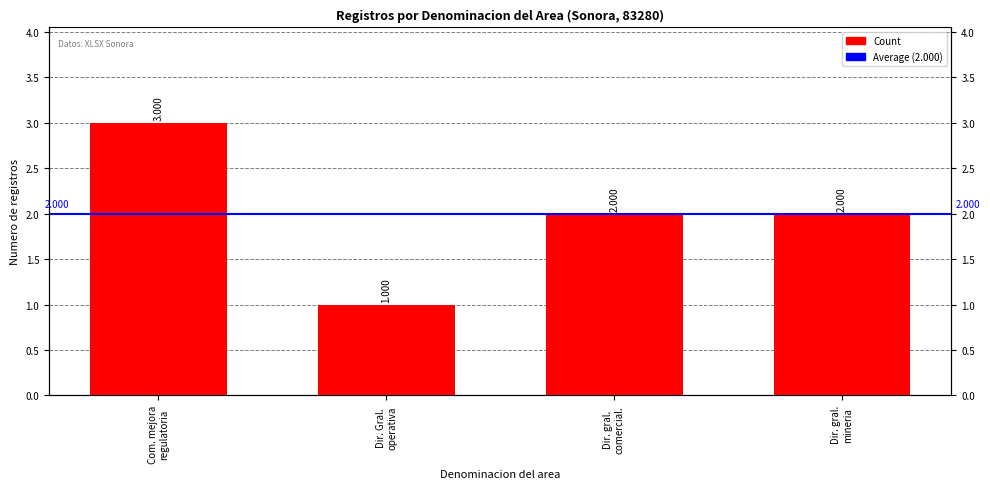

What is the sum of the values at Dir. gral.
comercial. and Com. mejora
regulatoria?

5